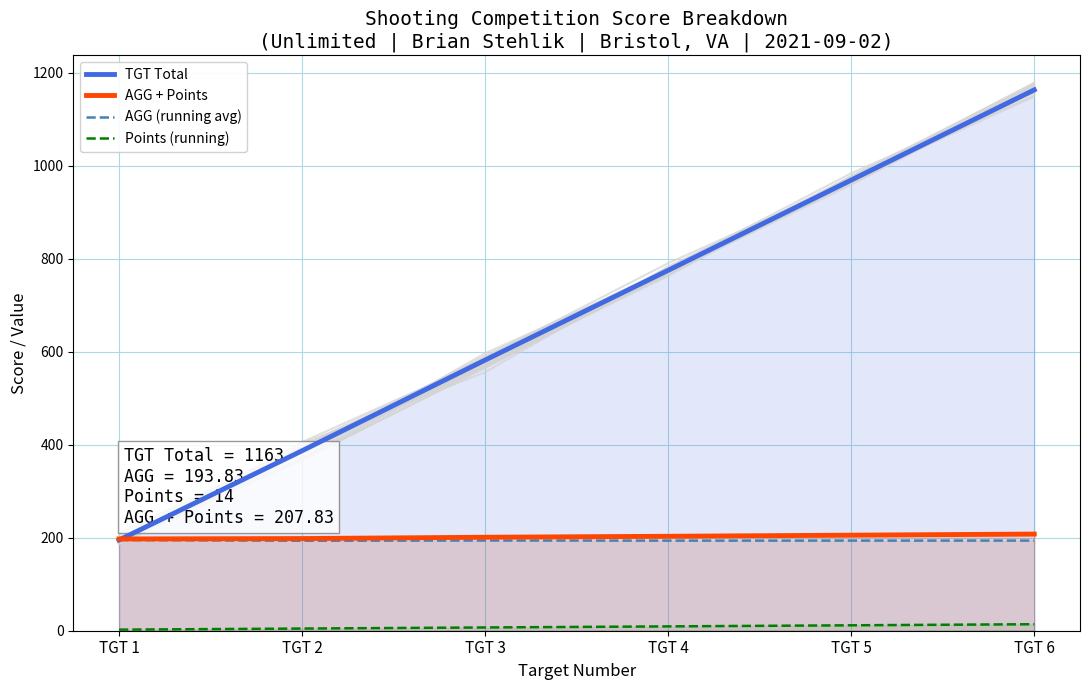

Reading left to right, what are all the values shown in this chart?

TGT Total: 195.0	387.0	582.0	775.0	969.0	1163.0
AGG + Points: 197.3	198.2	201.0	203.1	205.5	207.8
AGG (running avg): 195.0	193.5	194.0	193.8	193.8	193.8
Points (running): 2.3	4.7	7.0	9.3	11.7	14.0